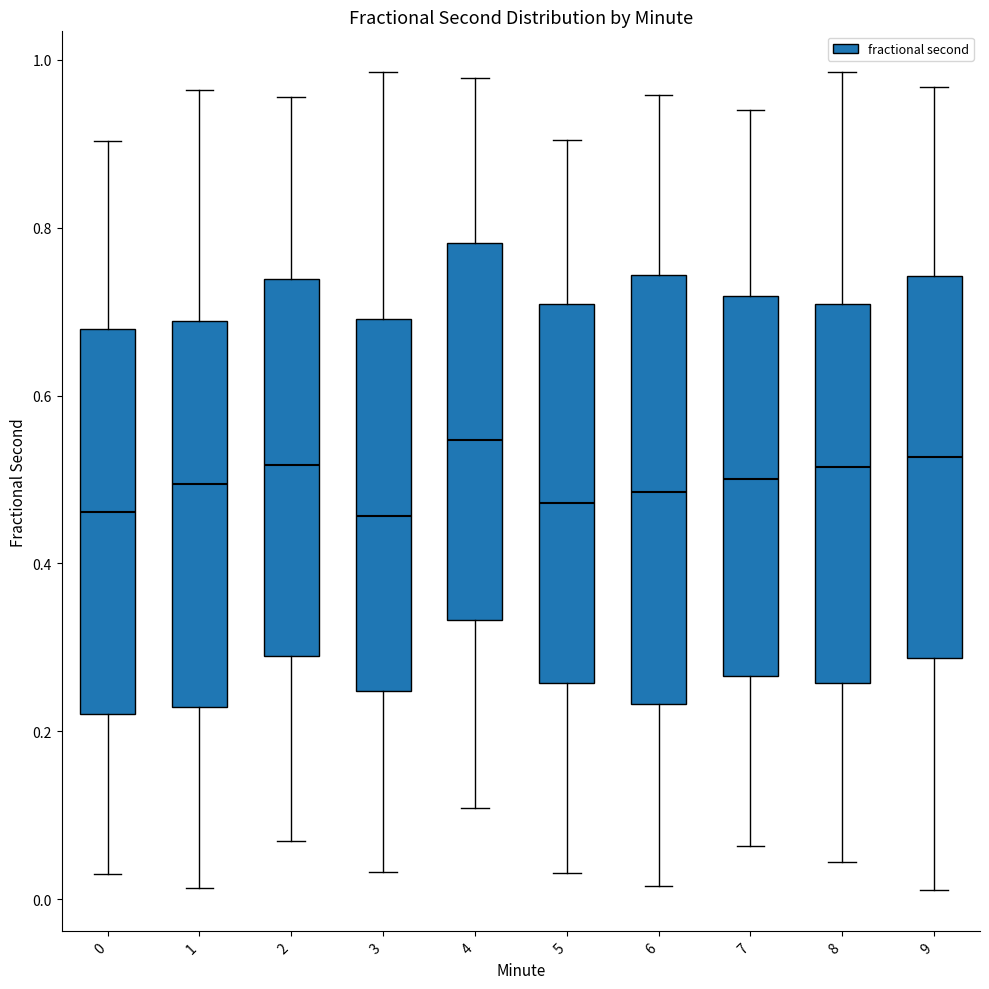

Where does the upper whisker of the box at x = 0 end on the y-axis? The values are not printed on the chart, so give them approximately, as read against the axis.

0.90